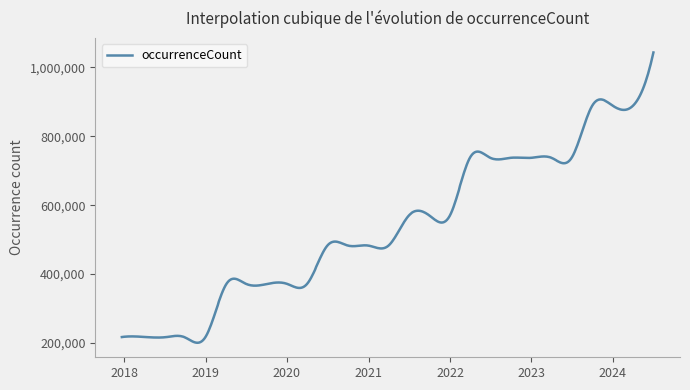

What is the difference between the maximum and minimum values?

842879.1